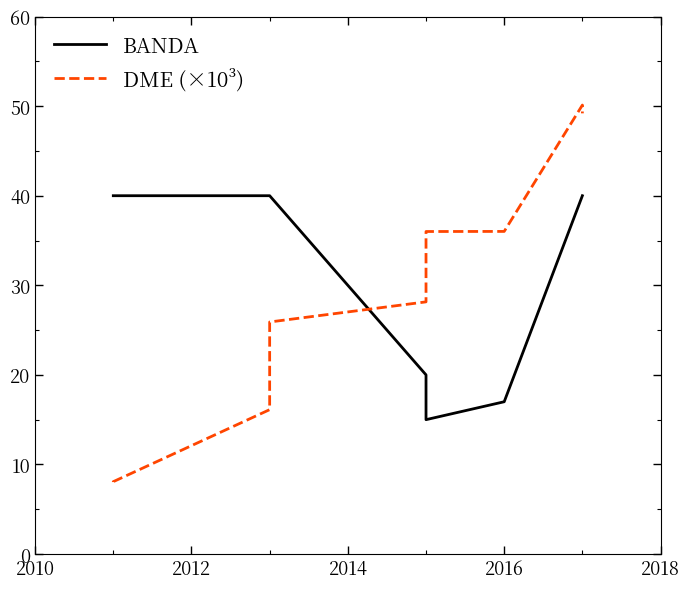

Is it true that DME (×10³) equals 20.0 at 2018?

False